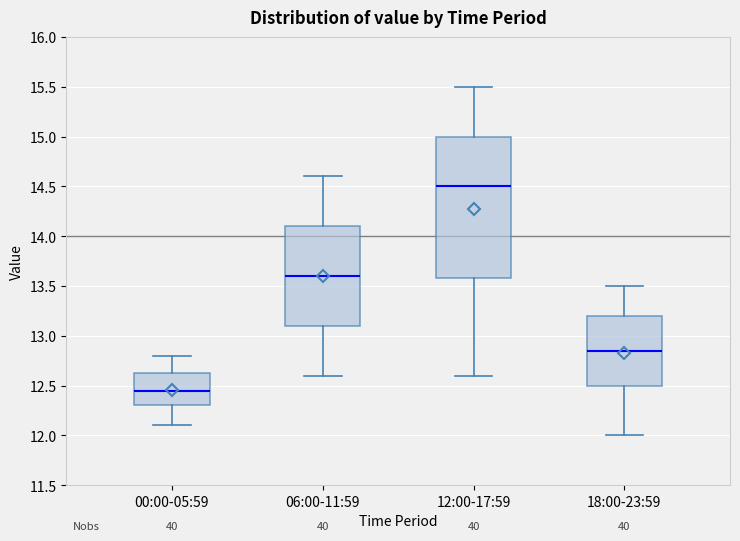

Reading left to right, read every box against the y-axis: the position of its median line, the range the box covers, and the ends of its whiskers. The values are not printed on the chart, so give them approximately, as read against the axis.

00:00-05:59: median 12.45, box 12.30 to 12.65, whiskers 12.10 to 12.80
06:00-11:59: median 13.60, box 13.10 to 14.10, whiskers 12.60 to 14.60
12:00-17:59: median 14.50, box 13.60 to 15.00, whiskers 12.60 to 15.50
18:00-23:59: median 12.85, box 12.50 to 13.20, whiskers 12.00 to 13.50